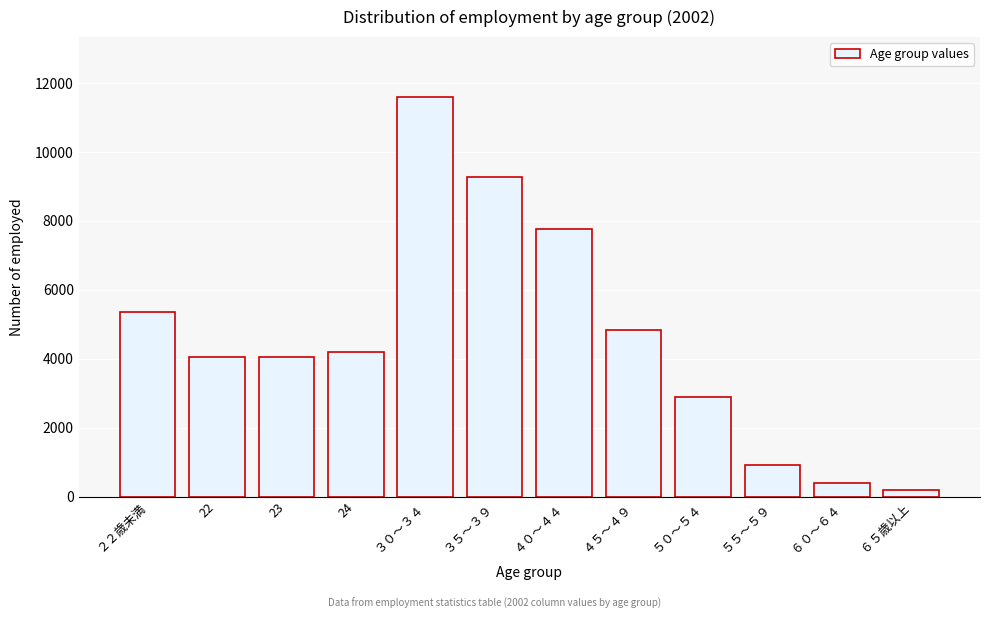

What is the ratio of the value at 24 to the value at ３０～３４?

0.4